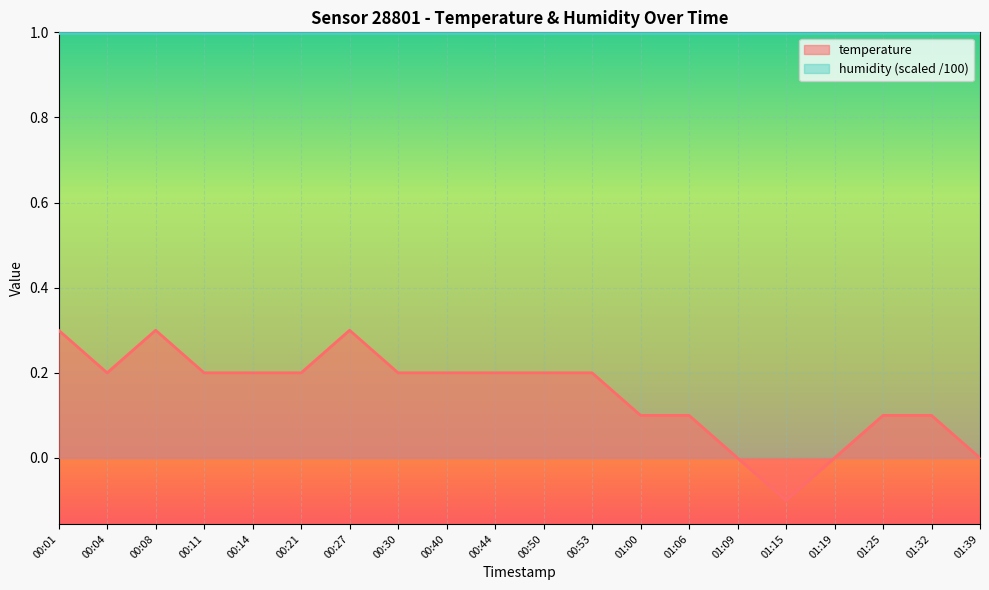

True or false: the data has more than 0 interior local peaks.

True